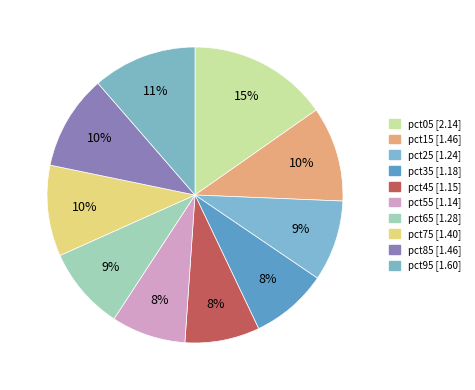

Count the number of slices in the pie.

10